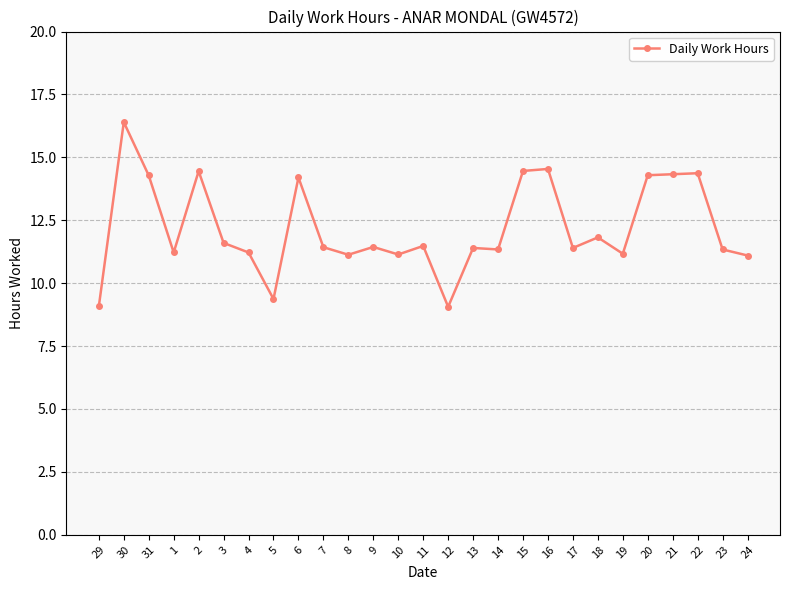

What is the ratio of the value at 11 to the value at 14?

1.0